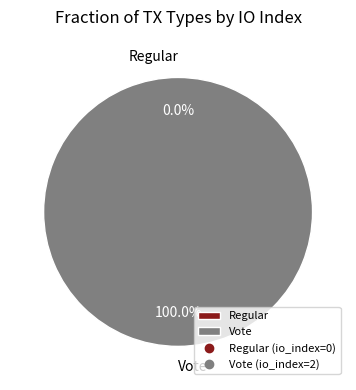

Is it true that Vote is 100% of the pie?

True